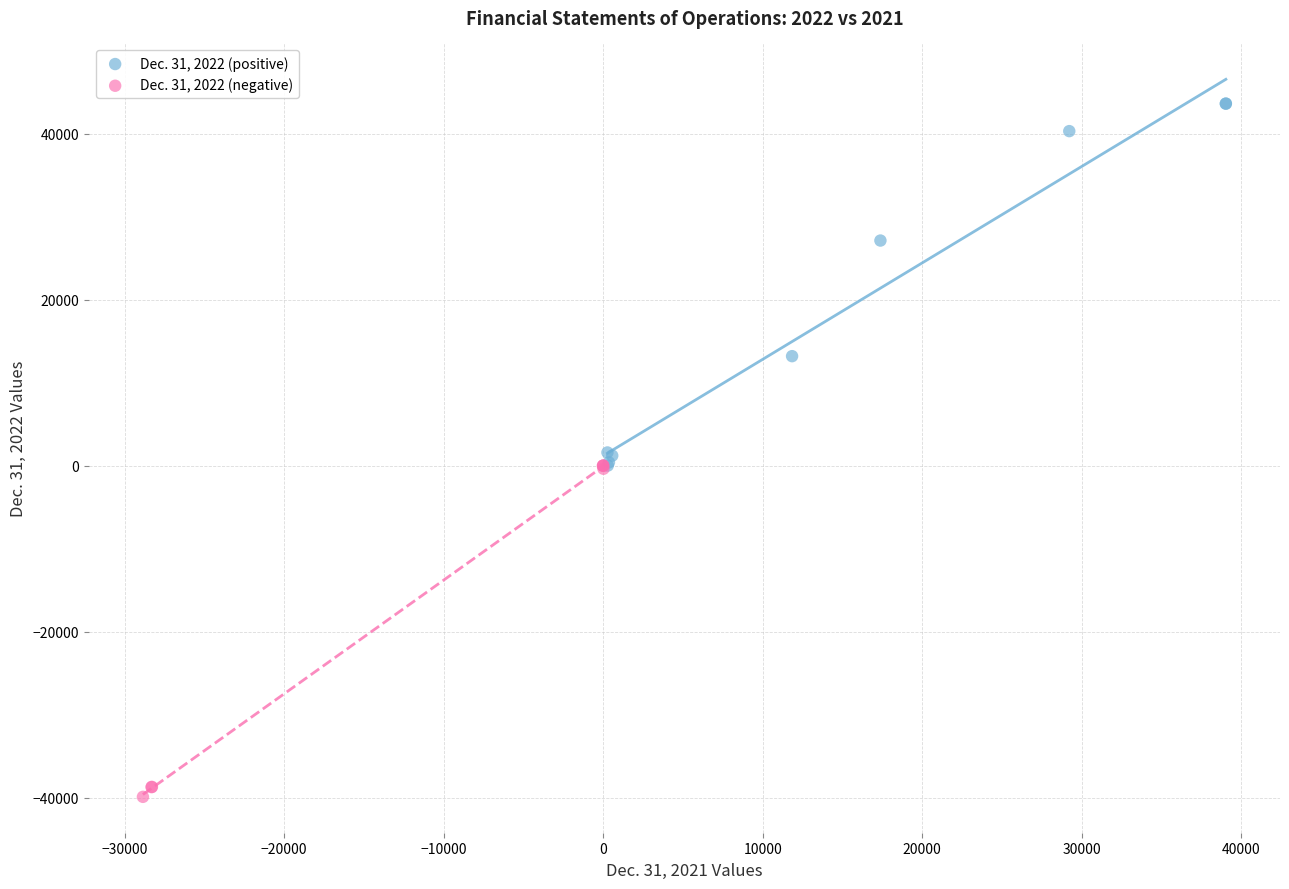

Which series contains the lowest Y value?

Dec. 31, 2022 (negative)